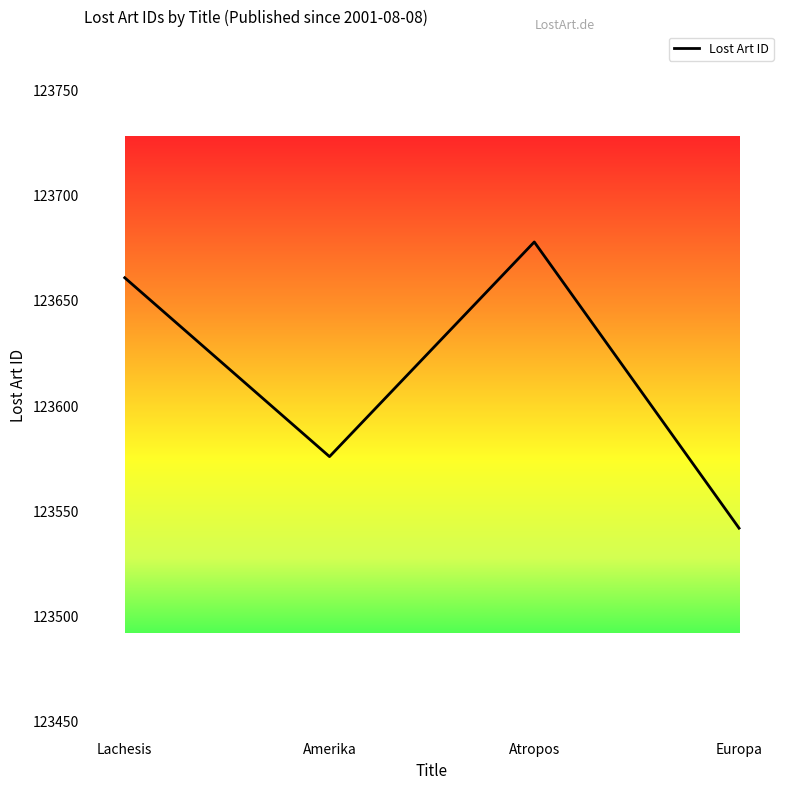

What position from the left is Amerika?

2